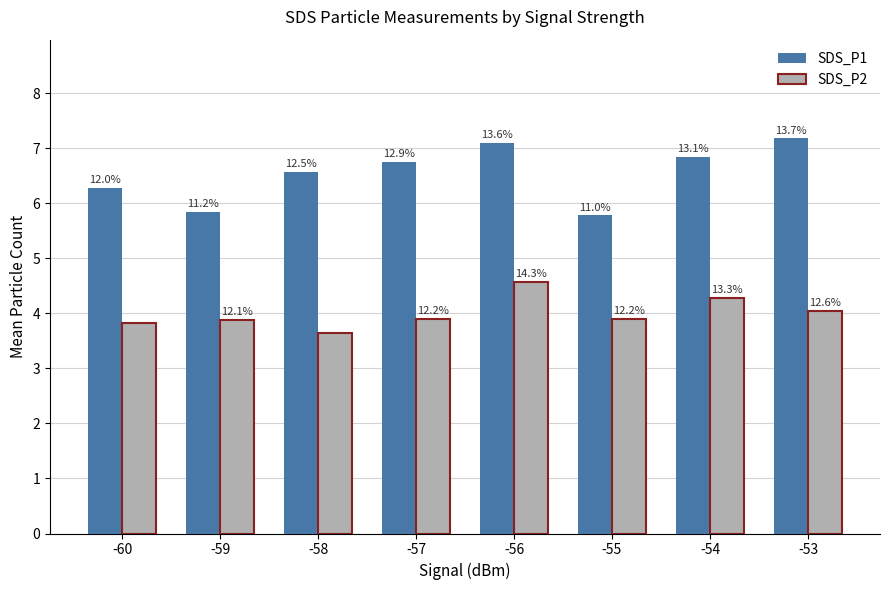

Does the chart contain any negative values?

No